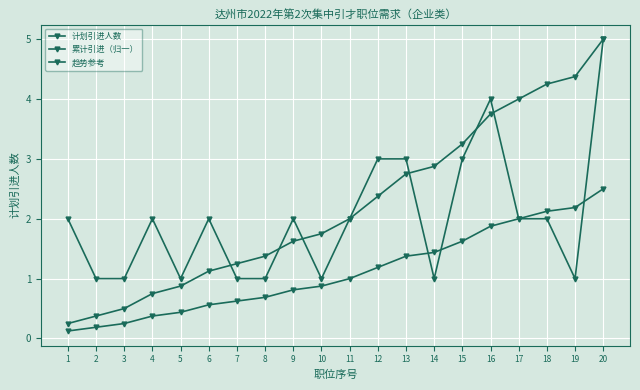

Does the chart have visible grid lines?

Yes